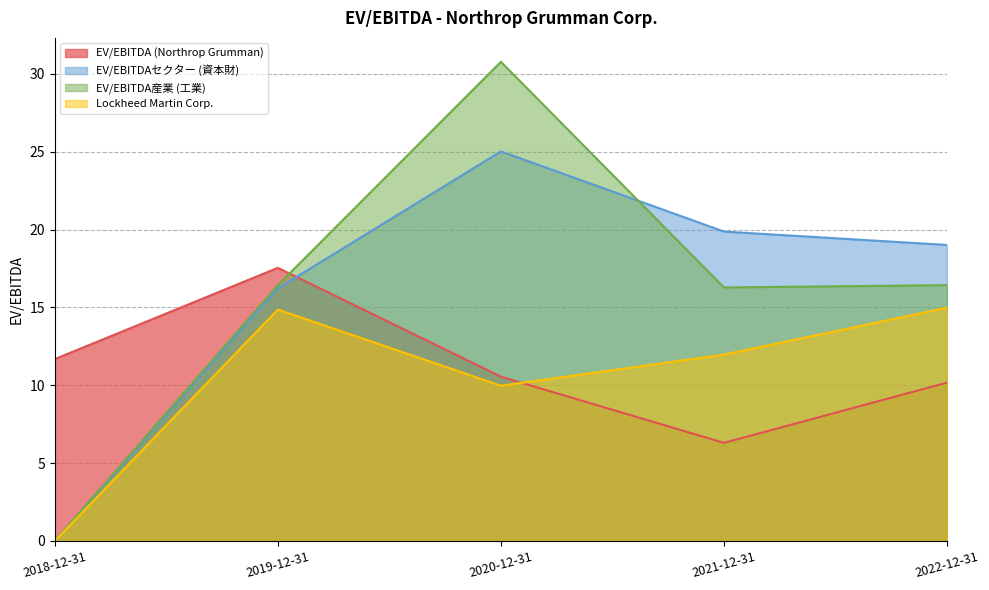

At which category does Lockheed Martin Corp. reach its first local peak?

2019-12-31